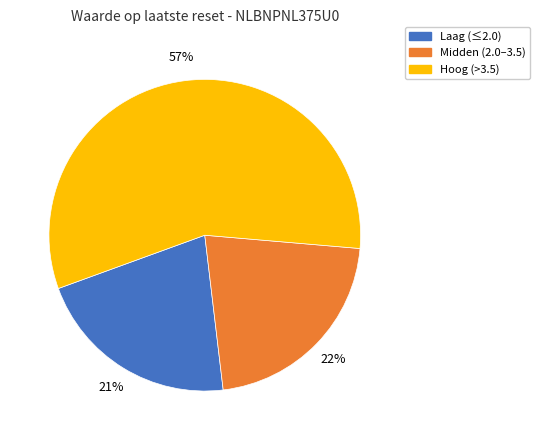

Does any single category account for the majority?

Yes